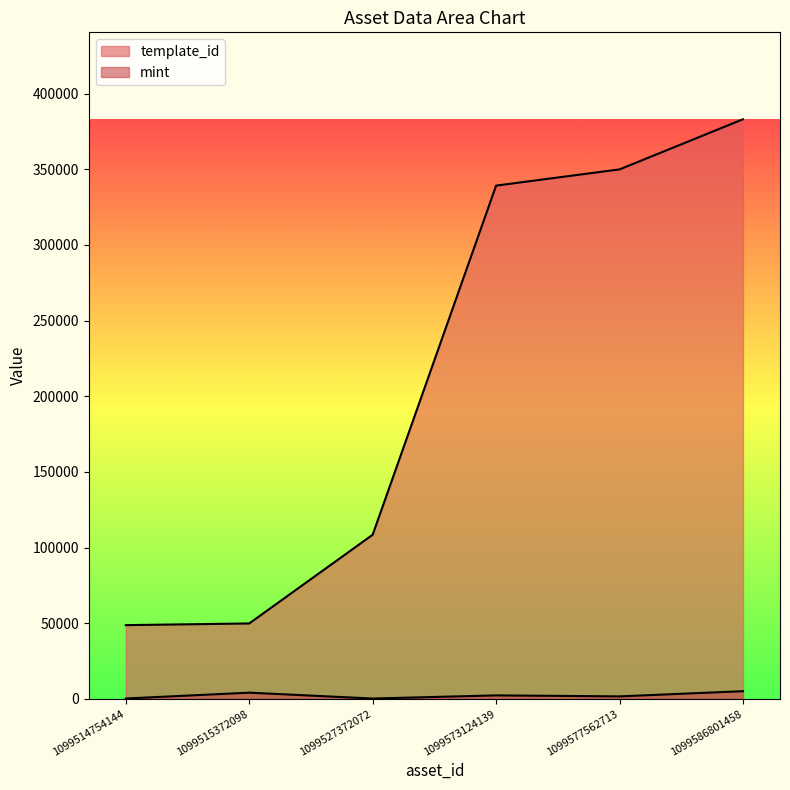

Is the value of mint at 1099514754144 greater than the value of template_id at 1099527372072?

No